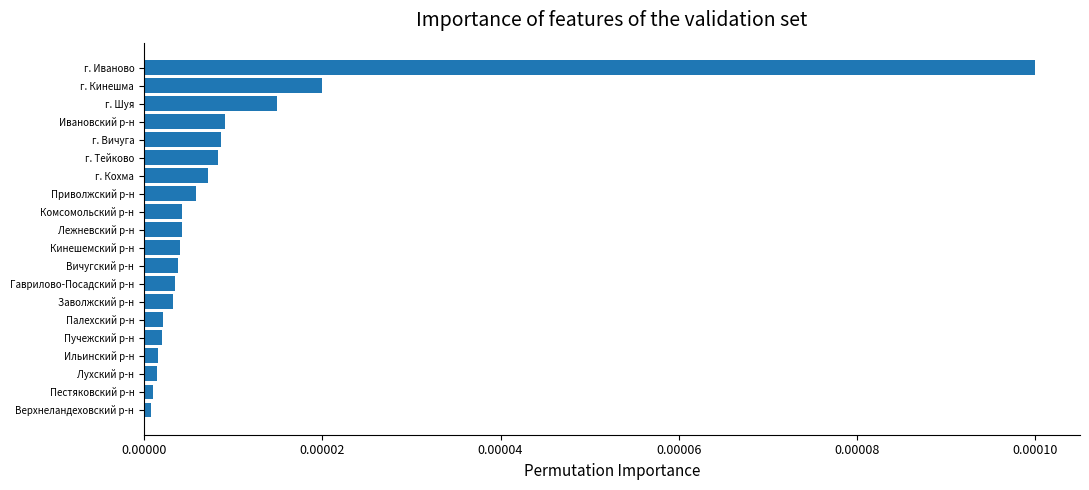

Are the bars grouped side by side (vs. stacked)?

No